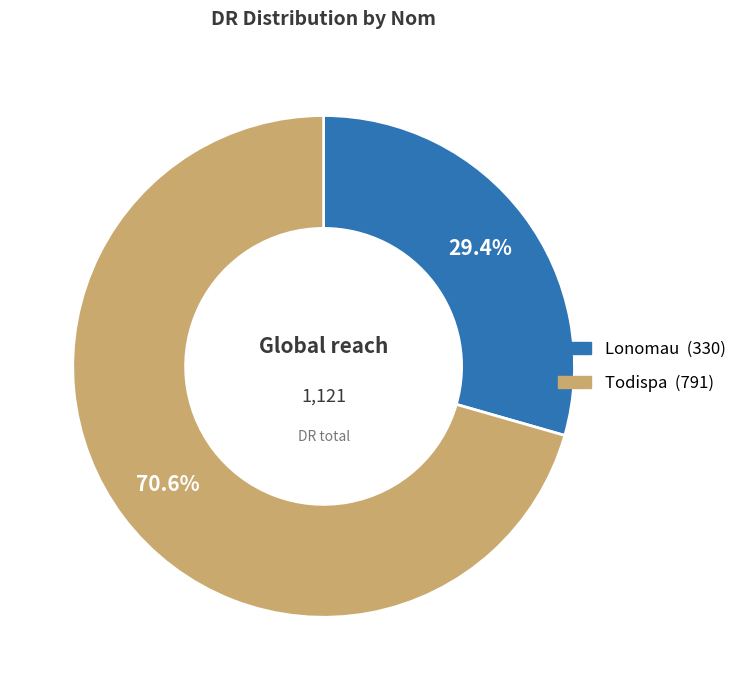

How many slices are in this pie chart?

2